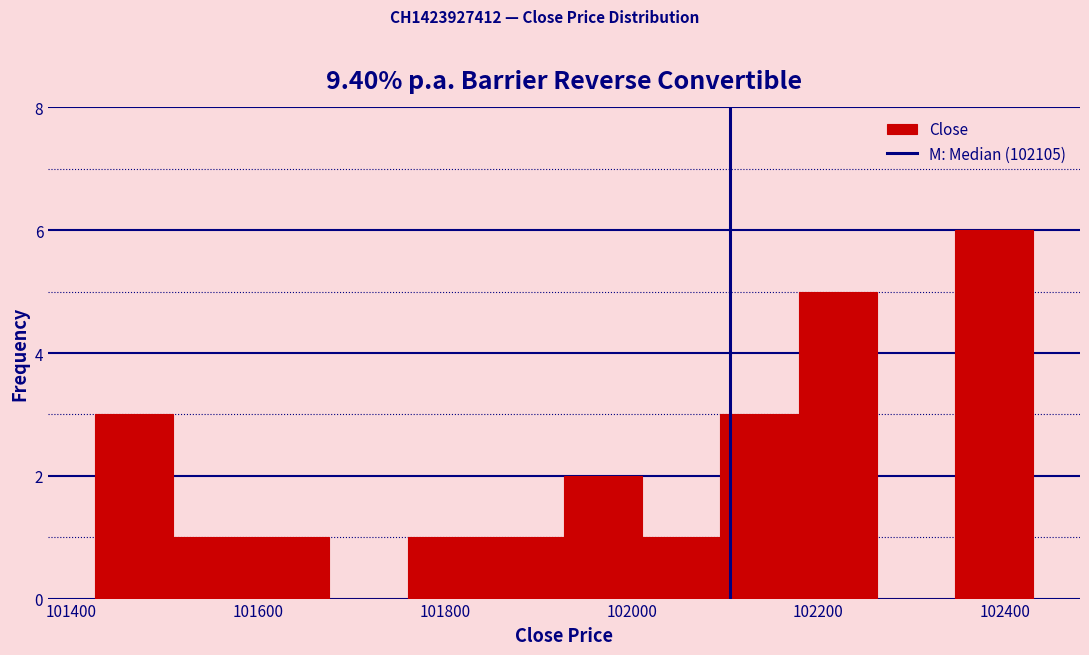

Over which range of the x-axis is the bar tallest?

102340 to 102440